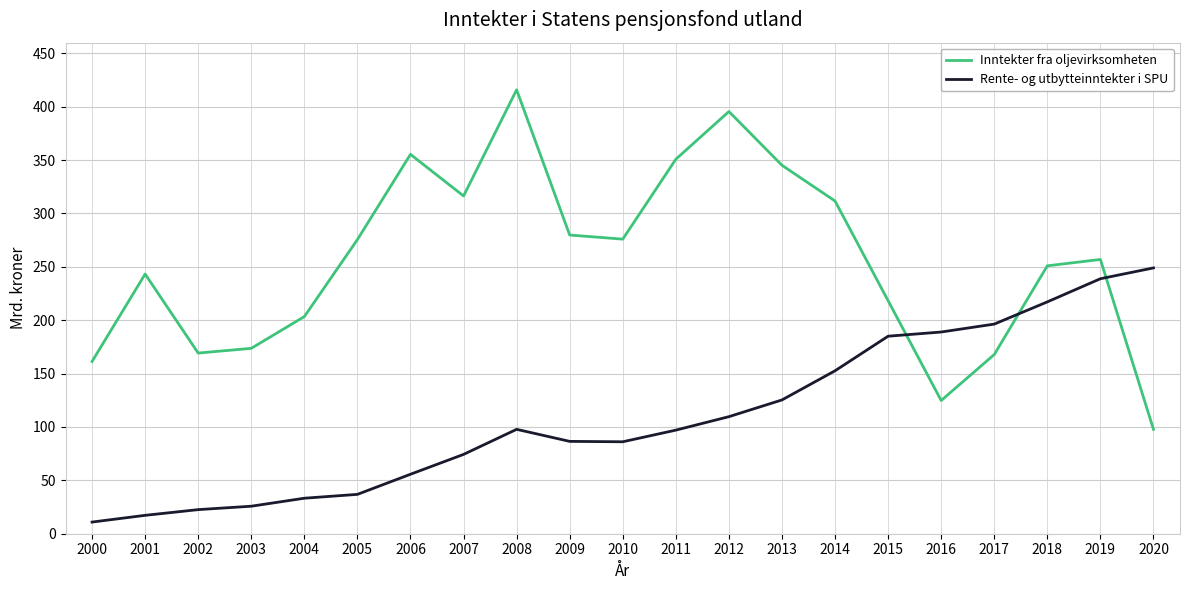

What is the spread (max minus min) of values at 2007?

242.1